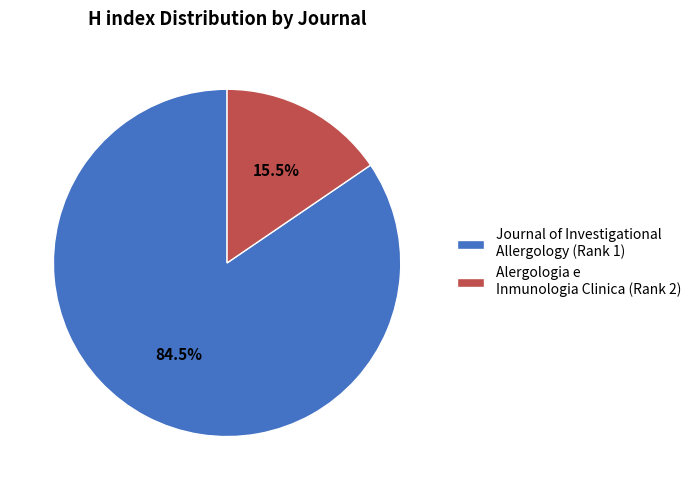

How many slices are in this pie chart?

2